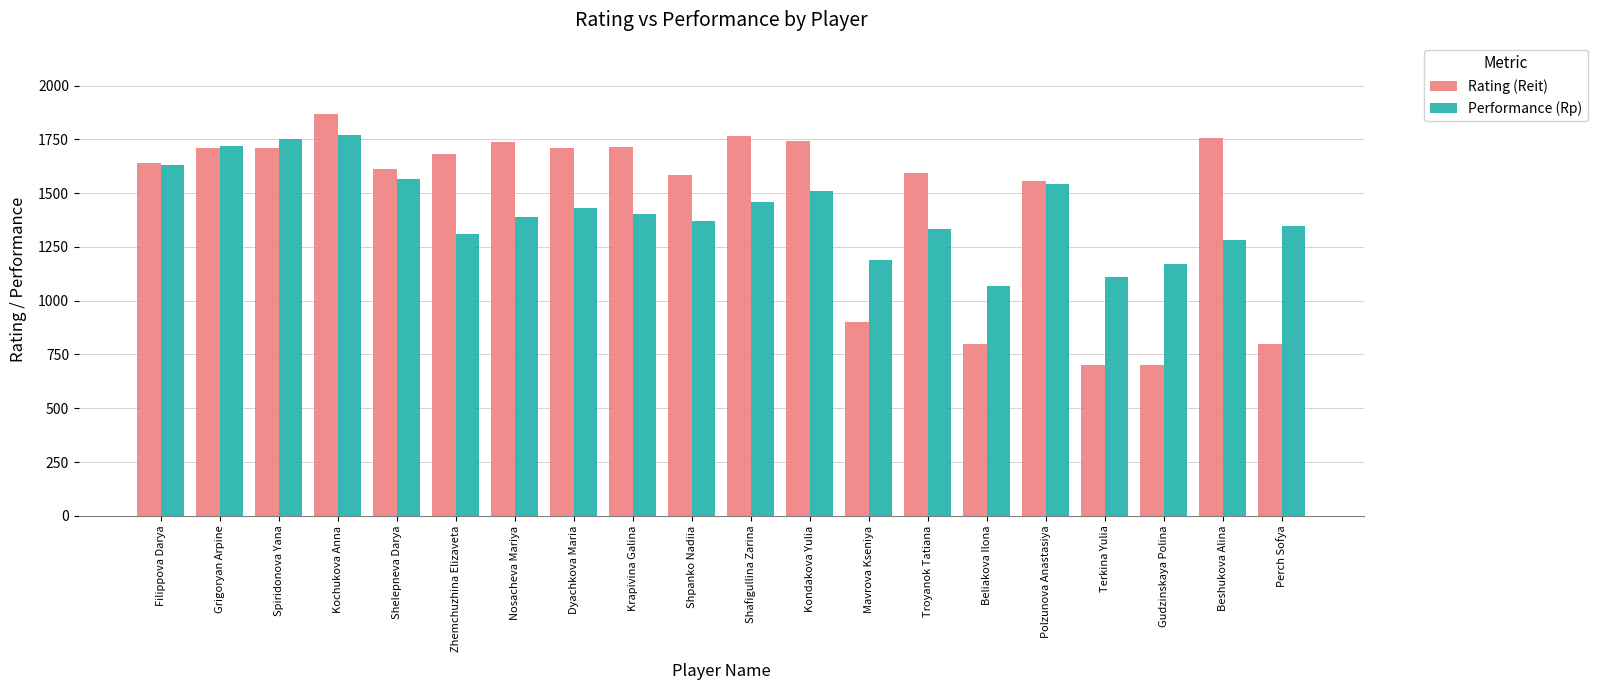

At which category is the sum across all series the highest?

Kochukova Anna